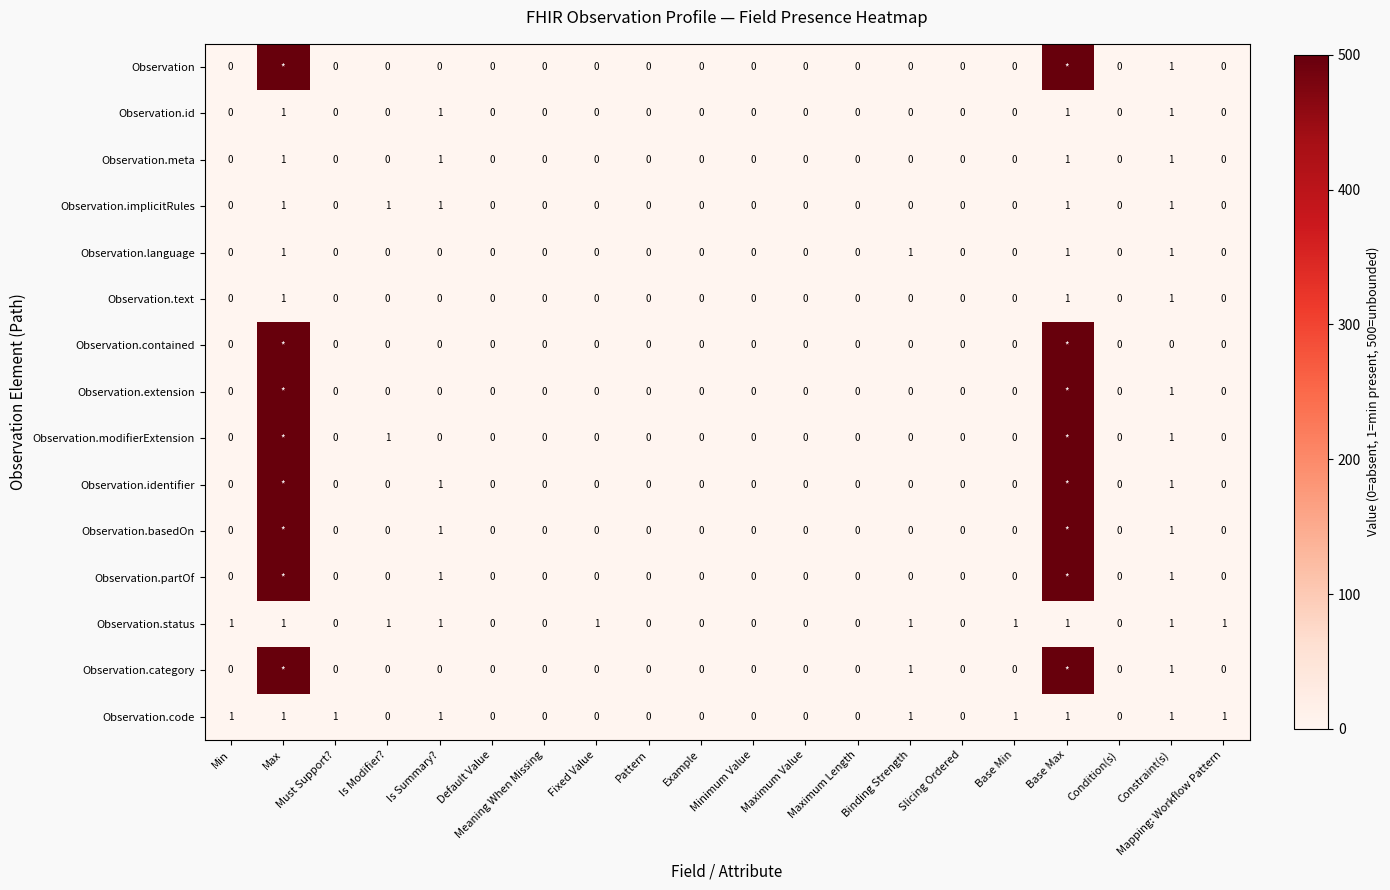

The value of Observation.implicitRules at Max is 1. True or false?

True